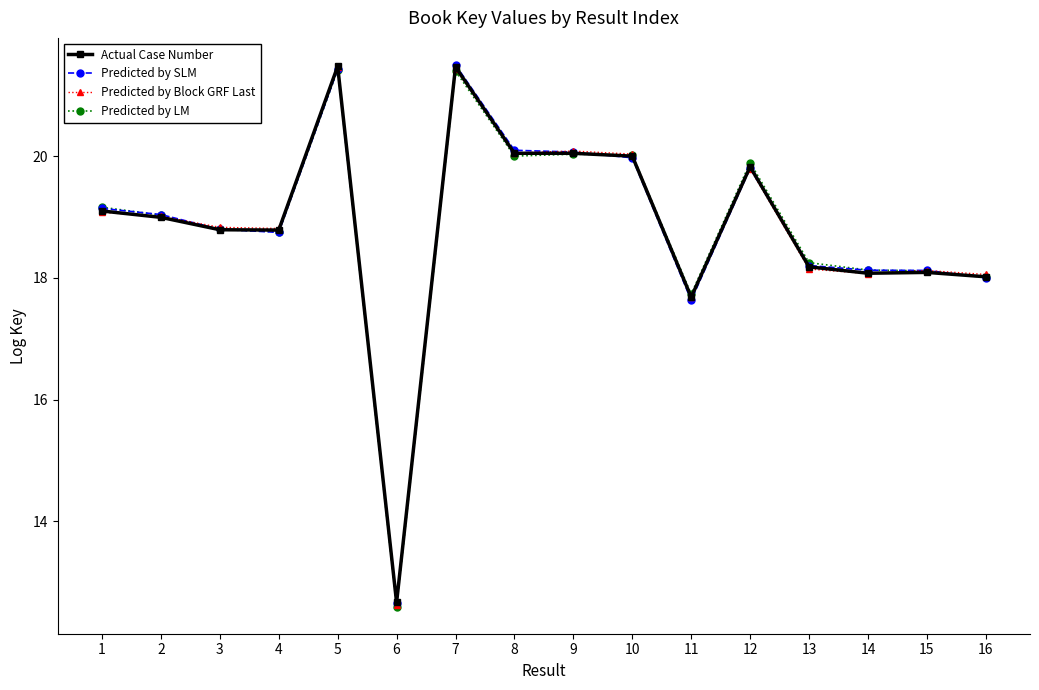

The value of Predicted by LM at 15 is 26.5. True or false?

False